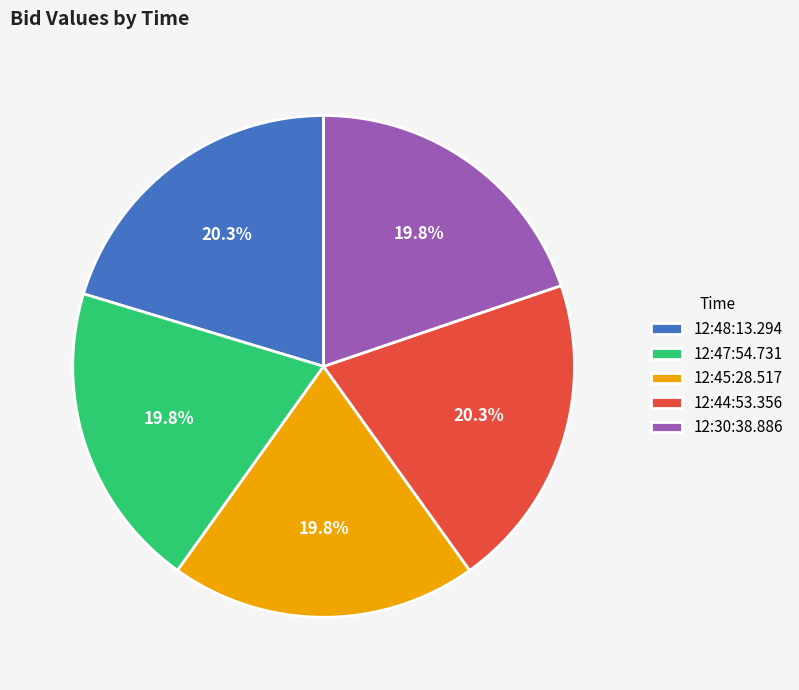

To the nearest percent, what percentage of the pie is 12:48:13.294?

20%